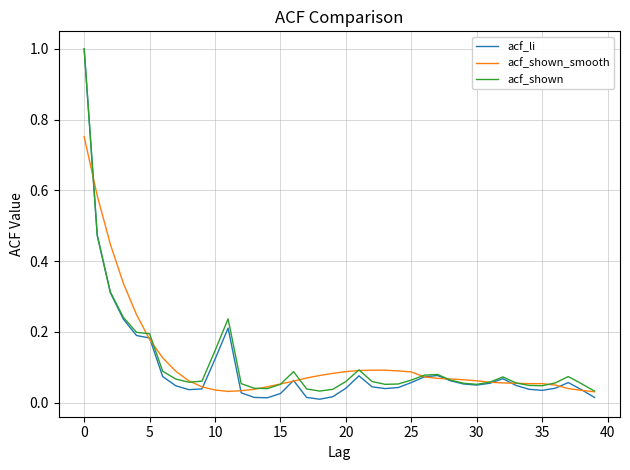

What is the greatest value displayed?

1.0